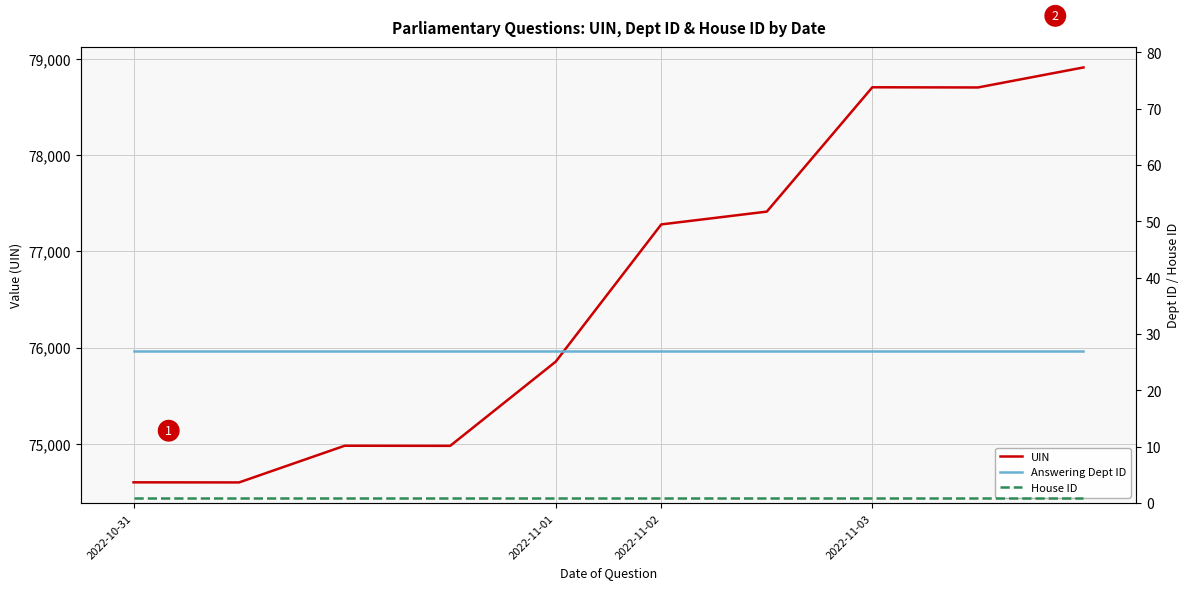

At which category is the sum across all series the highest?

9